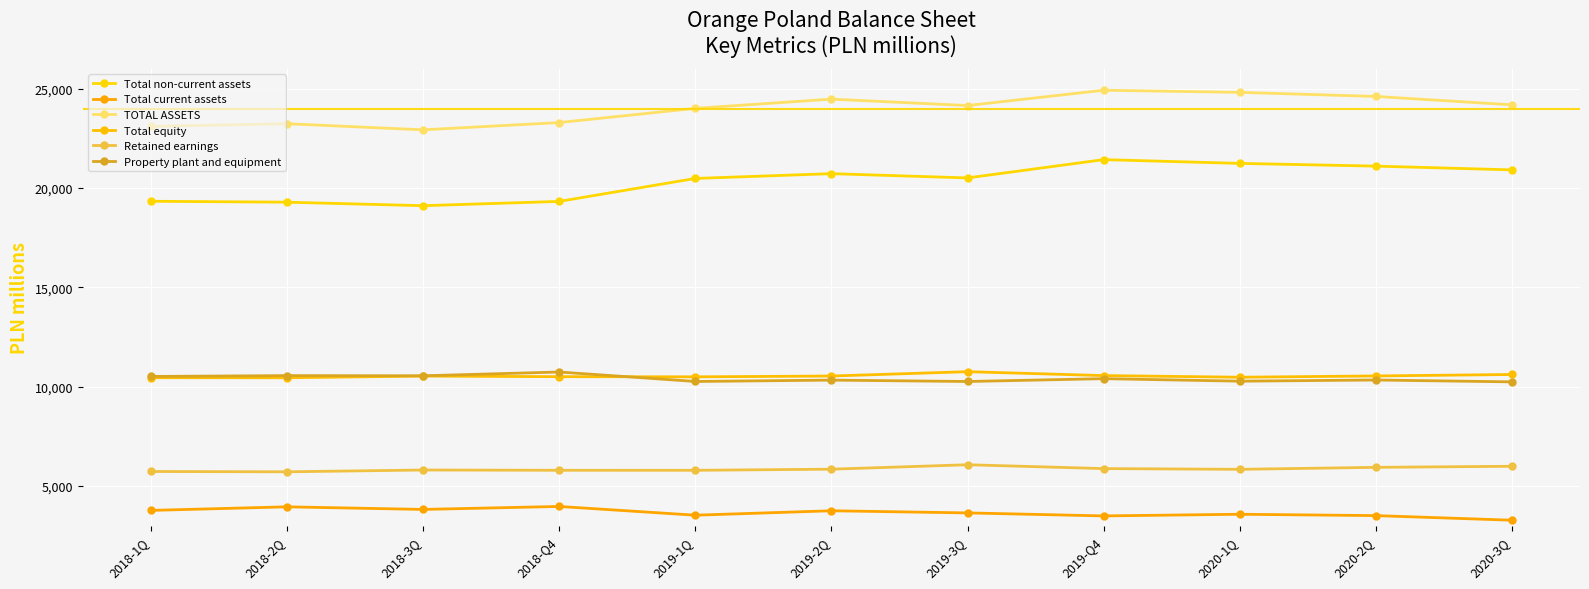

Count the number of data series in this chart.

6